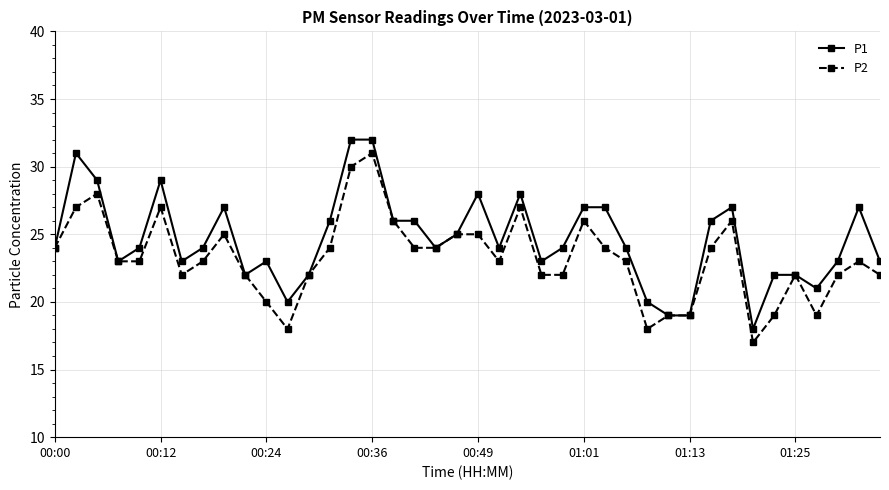

What is the highest value of the P1 series?

32